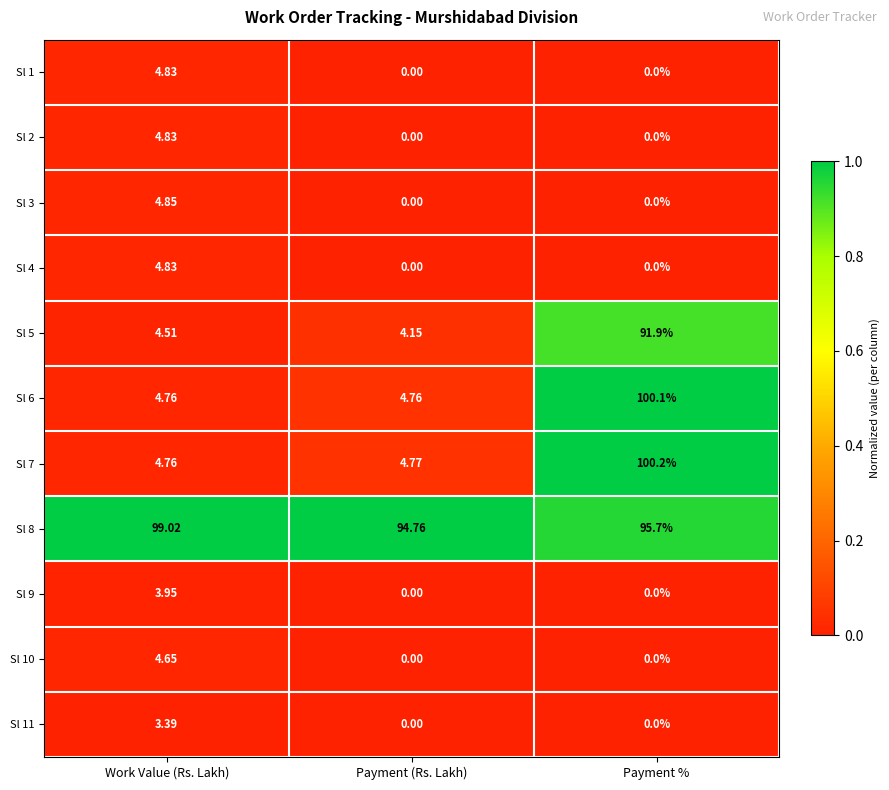

At which label does Sl 5 reach its peak?

Payment %